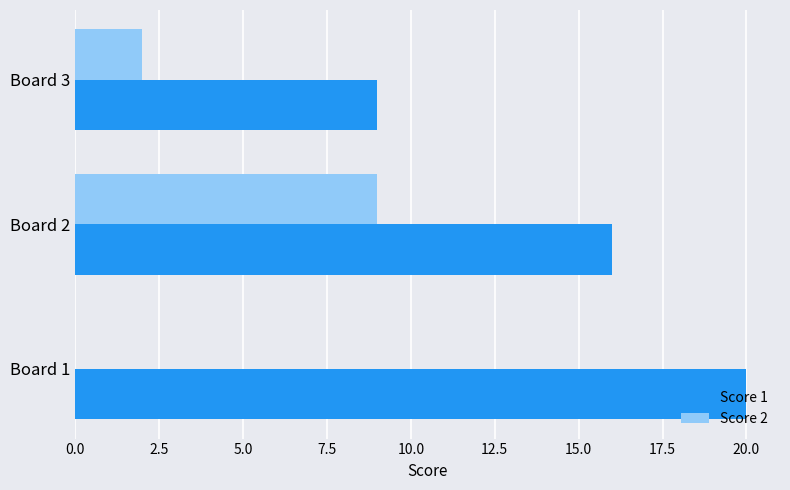

Between Board 1 and Board 3, which series saw the biggest shift?

Score 1